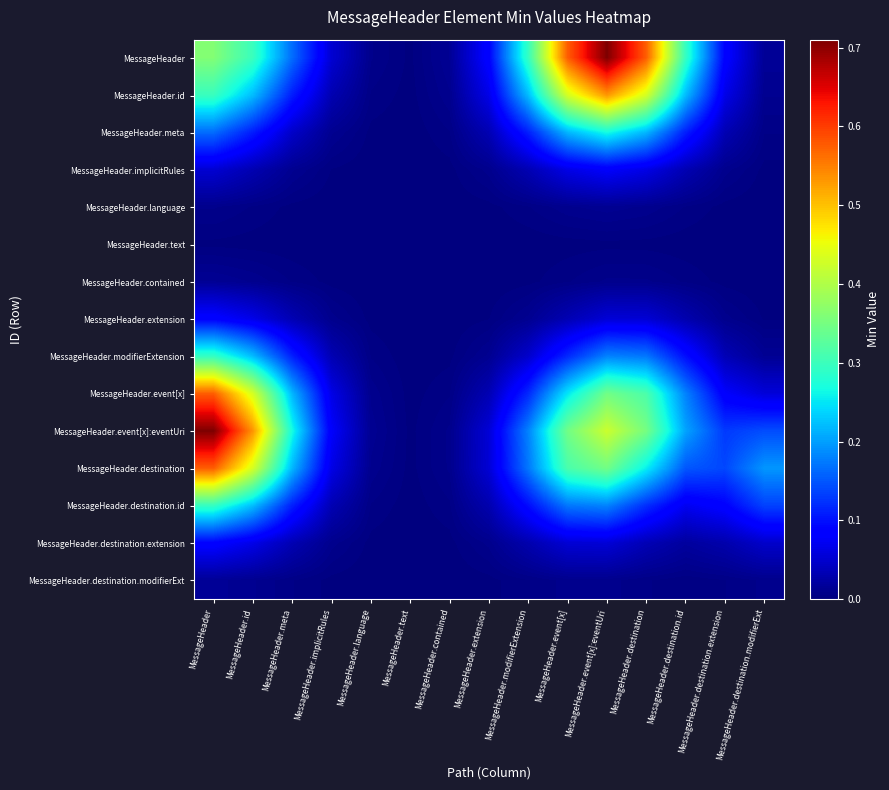

How many series are shown in this chart?

15